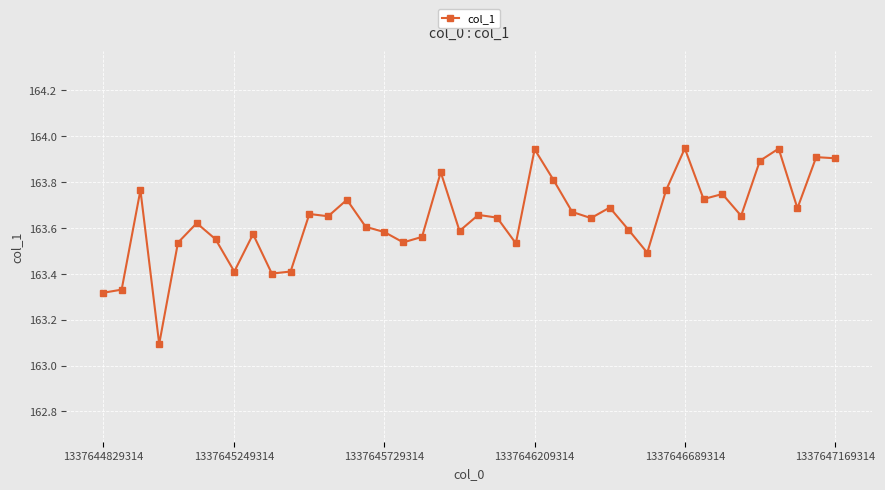

What is the sum of all values?

6545.6